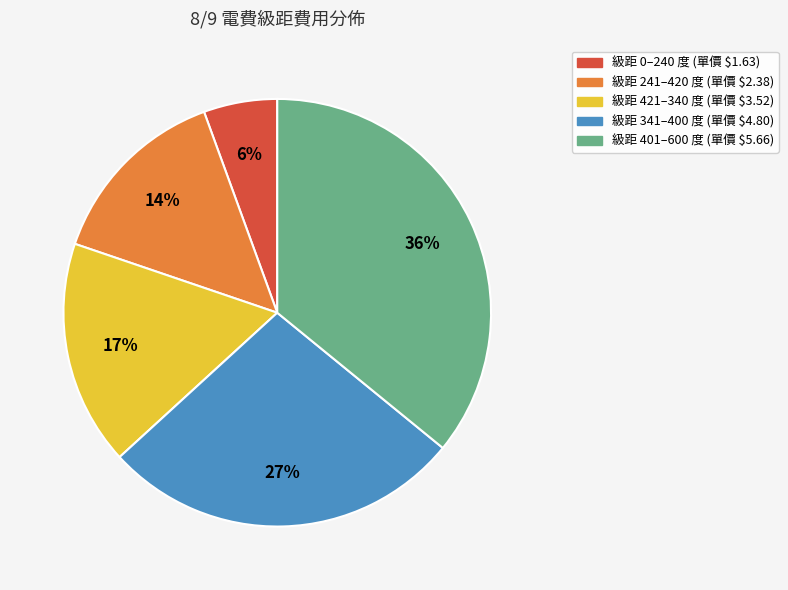

To the nearest percent, what is the difference between the largest and smallest slice percentages?

30%